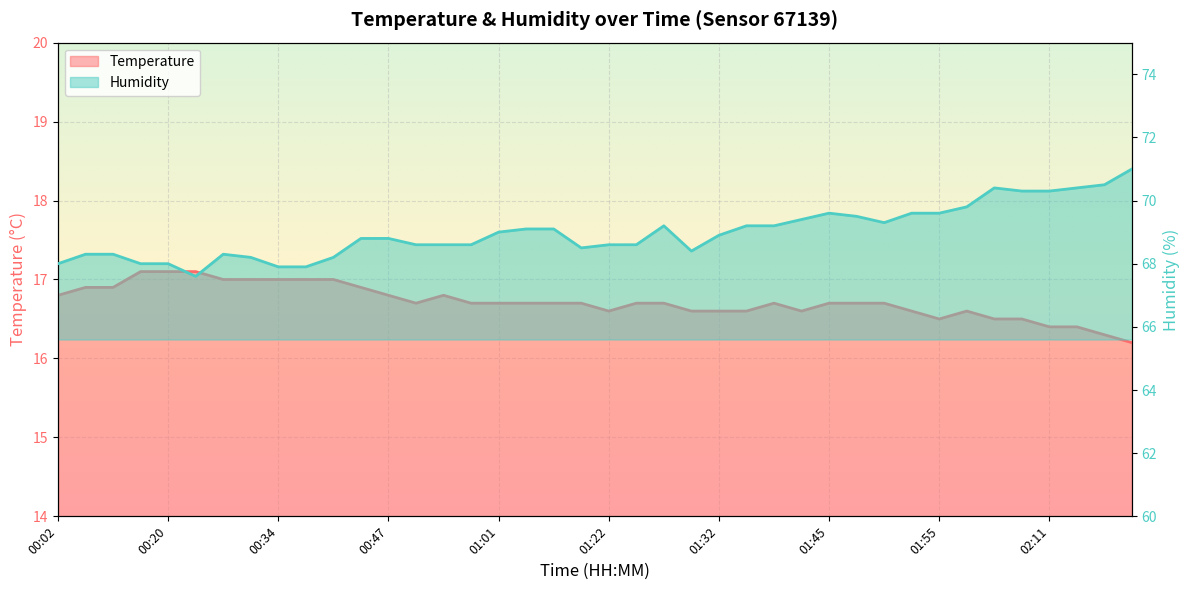

What is the highest value of the Temperature series?

17.1